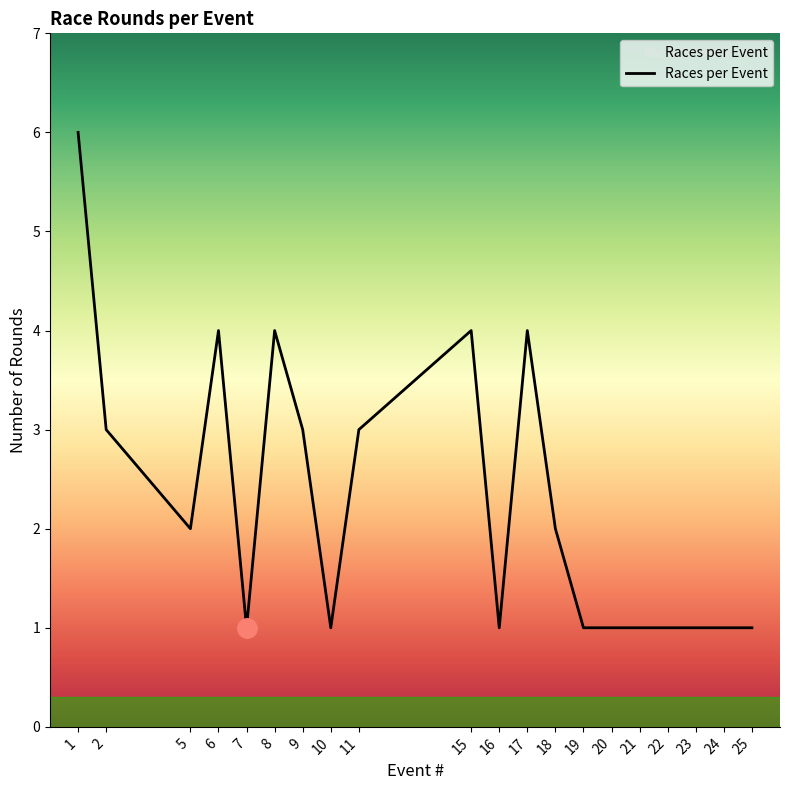

Reading right to left, transcribe all the data shown in this chart.

25=1	24=1	23=1	22=1	21=1	20=1	19=1	18=2	17=4	16=1	15=4	11=3	10=1	9=3	8=4	7=1	6=4	5=2	2=3	1=6